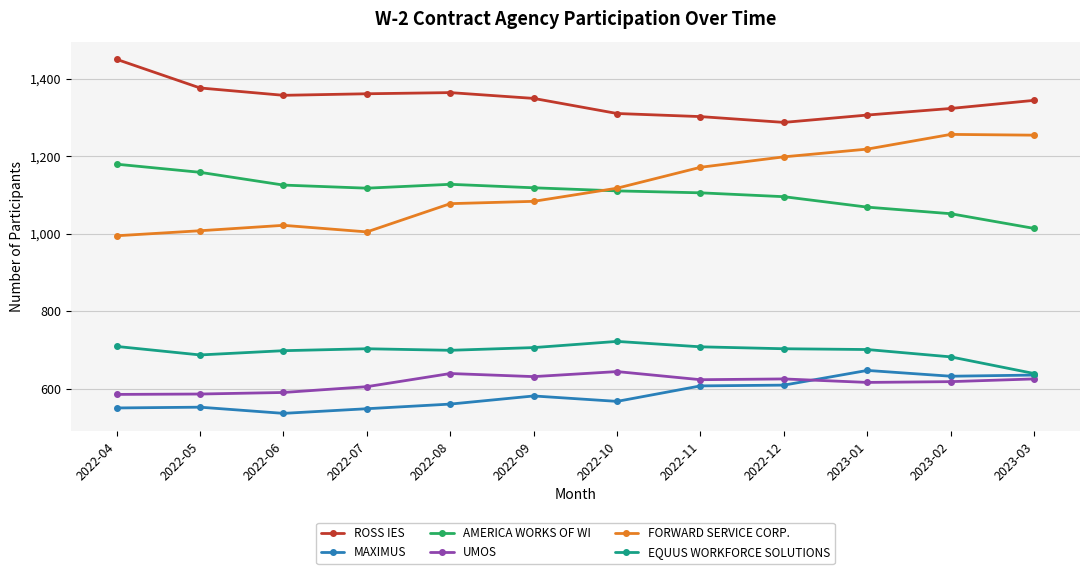

How many series are shown in this chart?

6